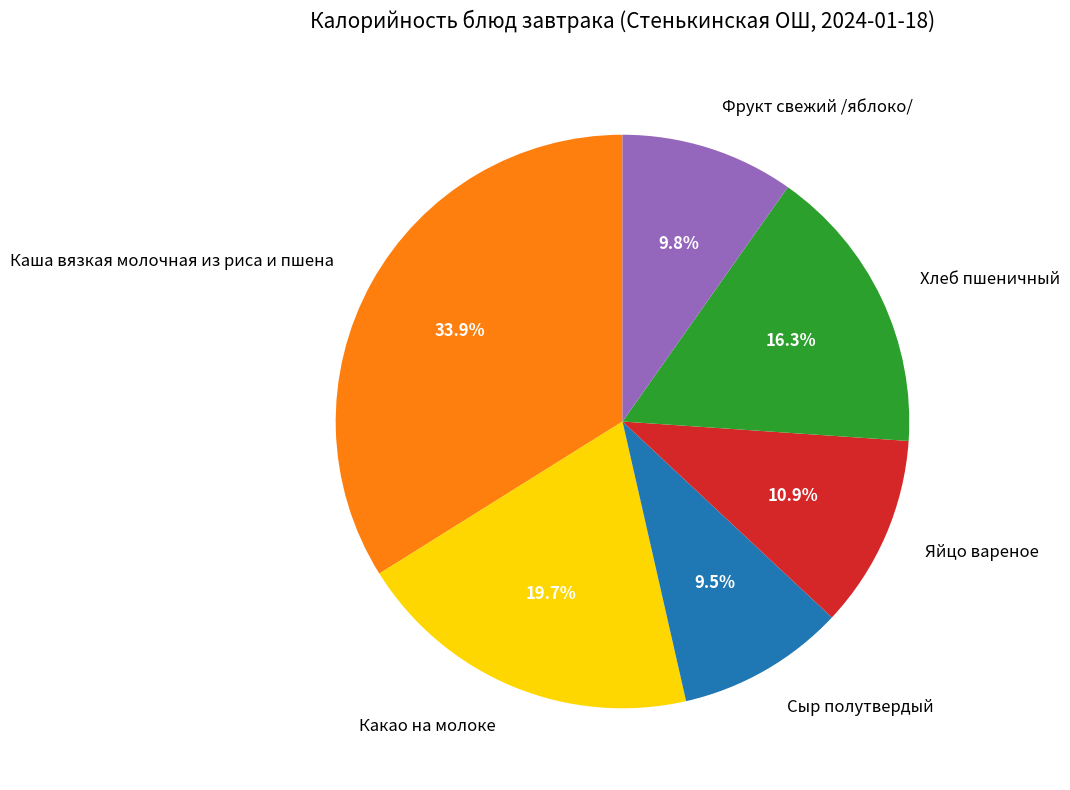

How much of the chart is everything except Каша вязкая молочная из риса и пшена?

66.1%